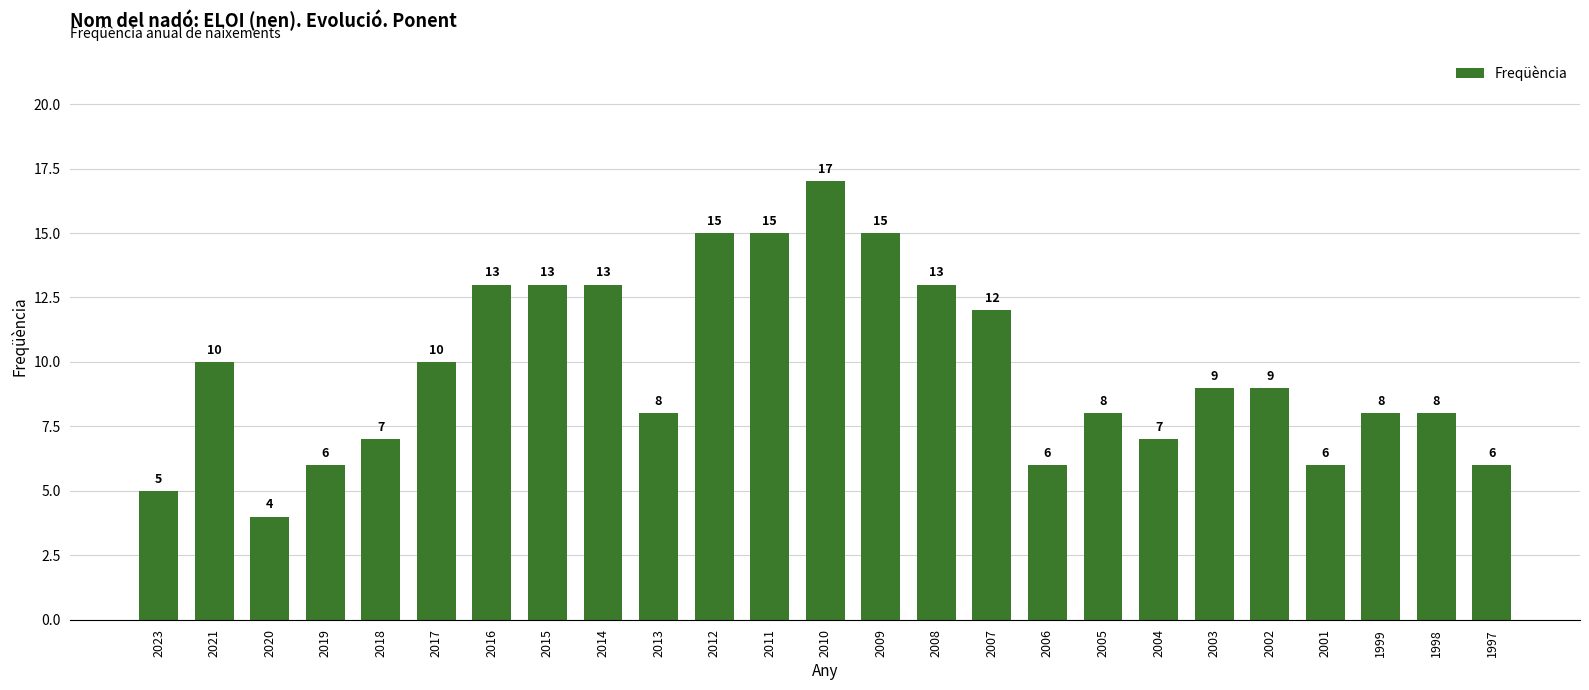

Which category has the highest value across all series?

2010